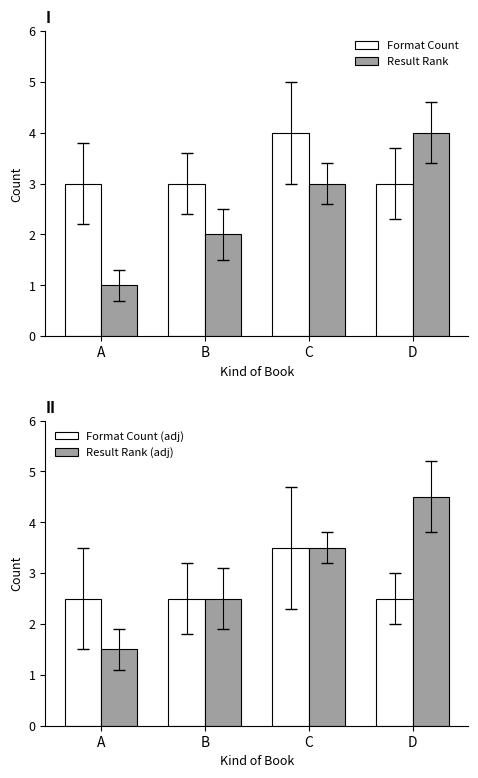

Reading left to right, what are all the values shown in this chart?

Format Count: A=3.0	B=3.0	C=4.0	D=3.0
Result Rank: A=1.0	B=2.0	C=3.0	D=4.0
Format Count (adj): A=2.5	B=2.5	C=3.5	D=2.5
Result Rank (adj): A=1.5	B=2.5	C=3.5	D=4.5